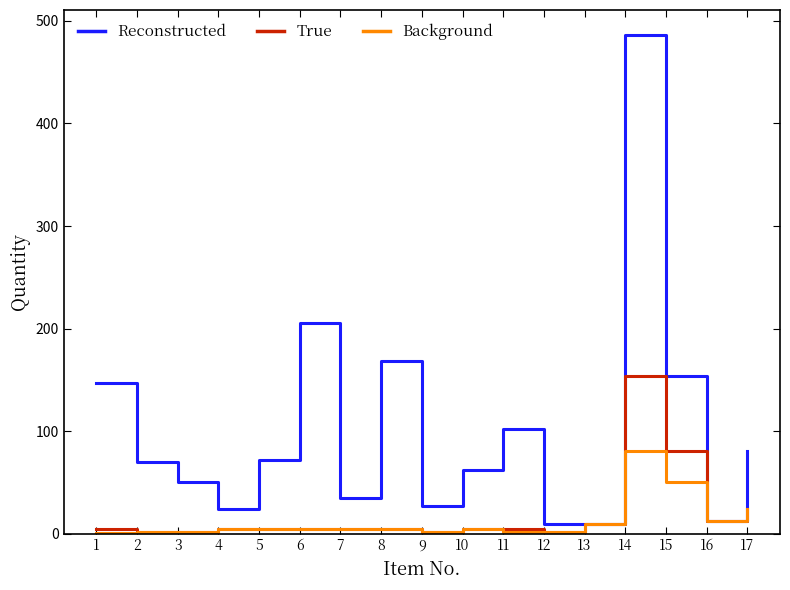

How many distinct data groups are displayed?

3